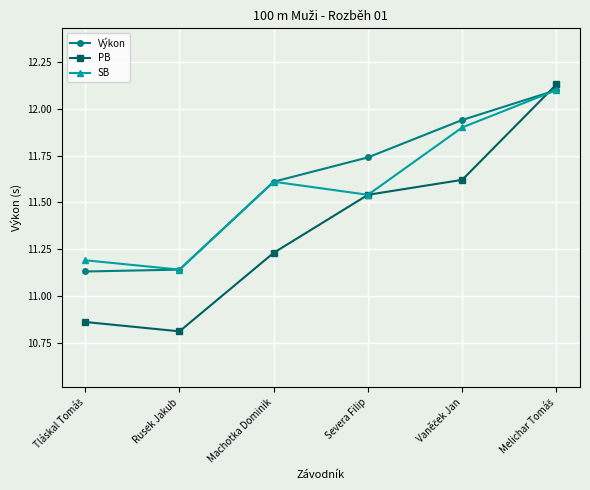

What is the total value across all series at Rusek Jakub?

33.1